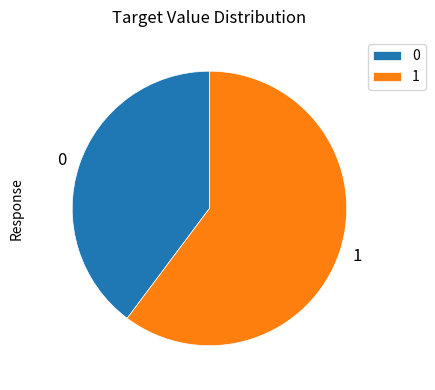

What is the ratio of the value at 1 to the value at 0?

1.5